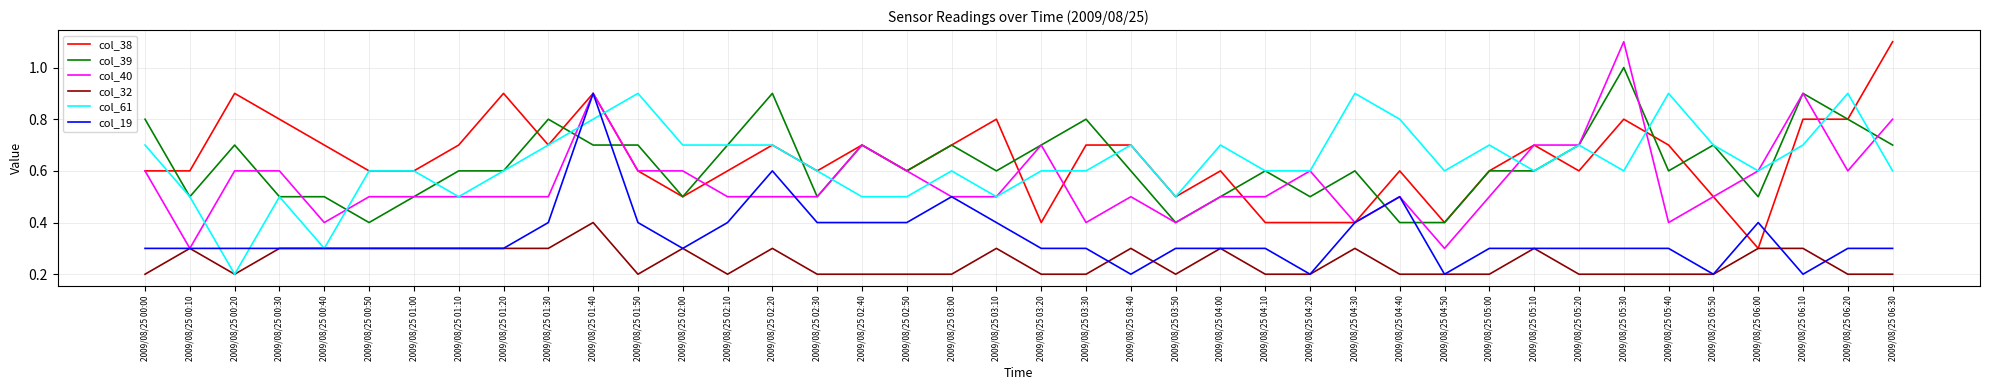

What is the approximate value of col_32 at 2009/08/25 06:30?

0.2